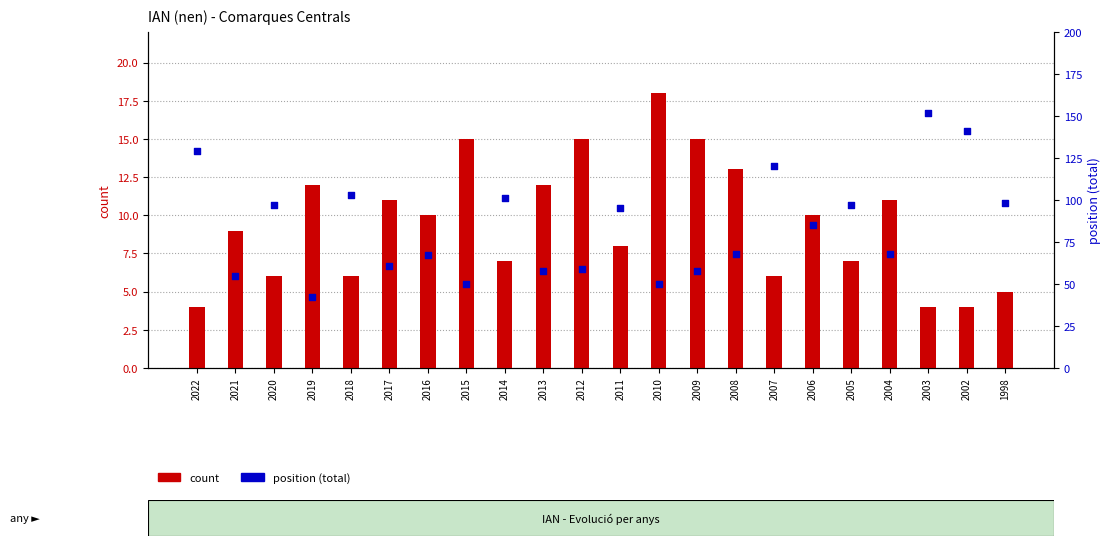

Which series has the widest spread of Y values?

position (total)